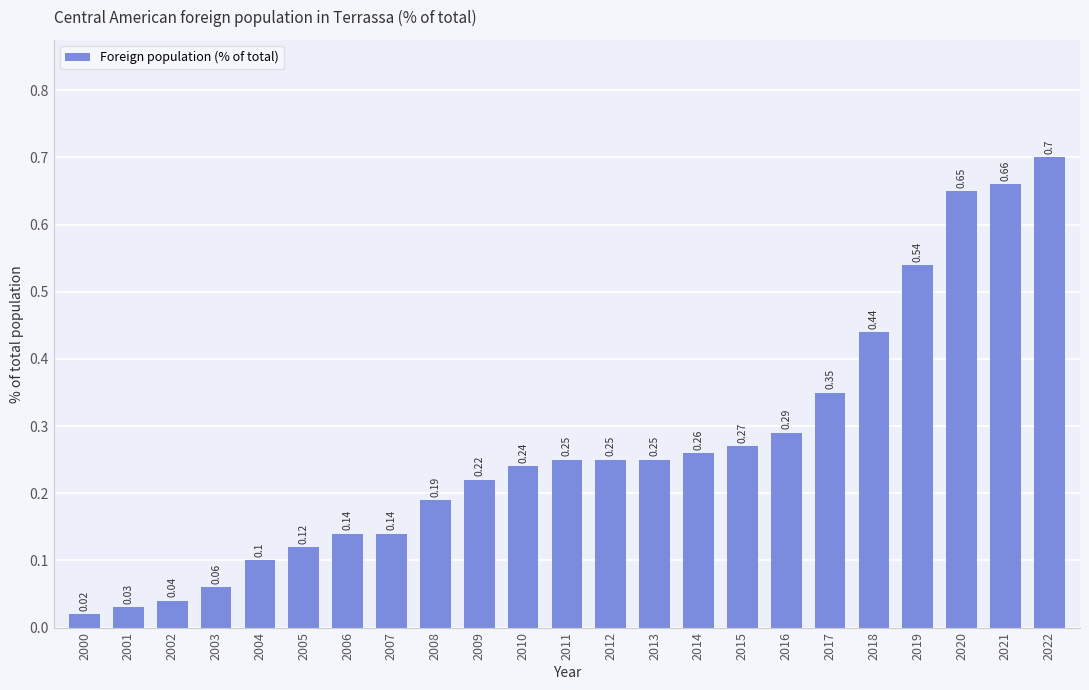

What is the difference between the values at 2000 and 2022?

0.7